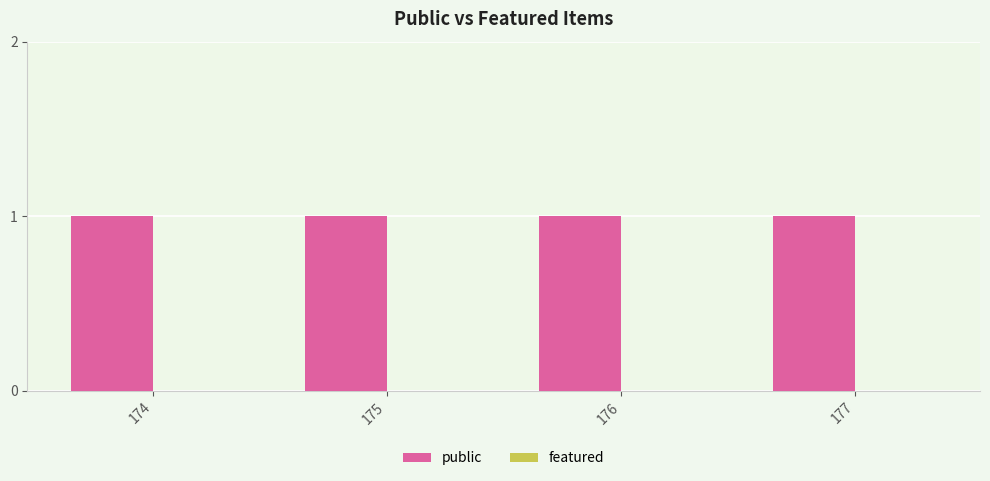

Reading right to left, transcribe all the data shown in this chart.

public: 1	1	1	1
featured: 0	0	0	0